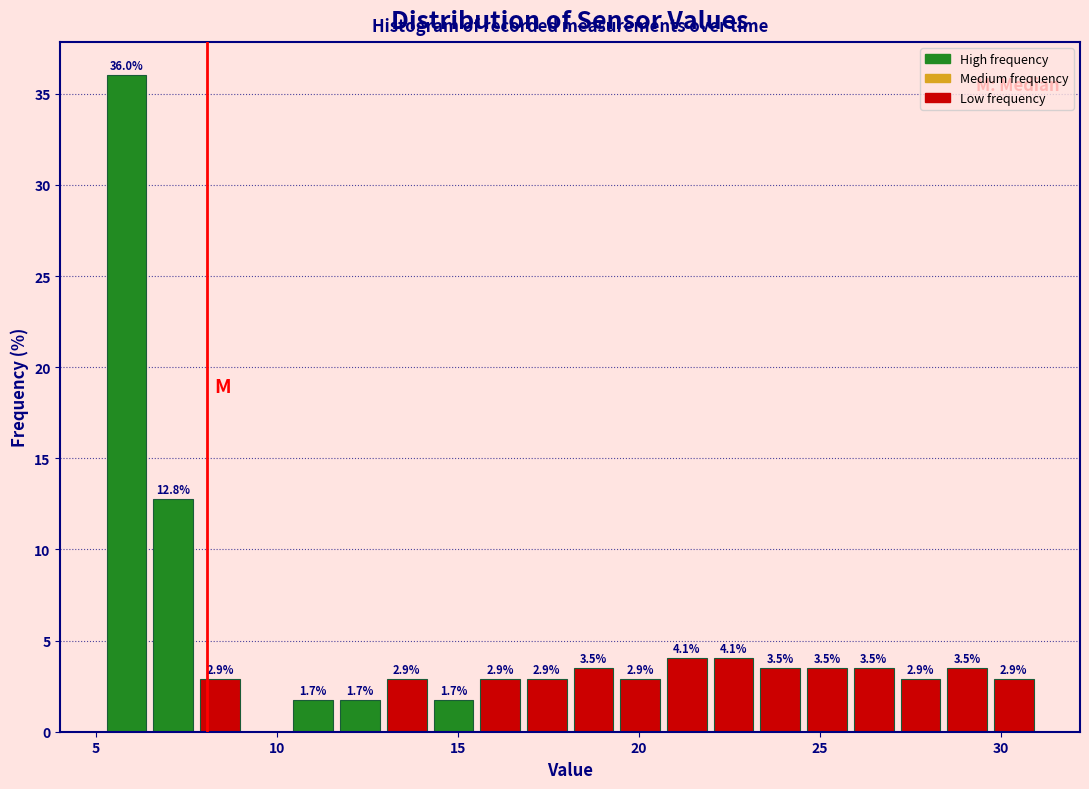

Around what value on the x-axis is the tallest bar? Give the approximate position of its centre, as read against the axis.

6.0